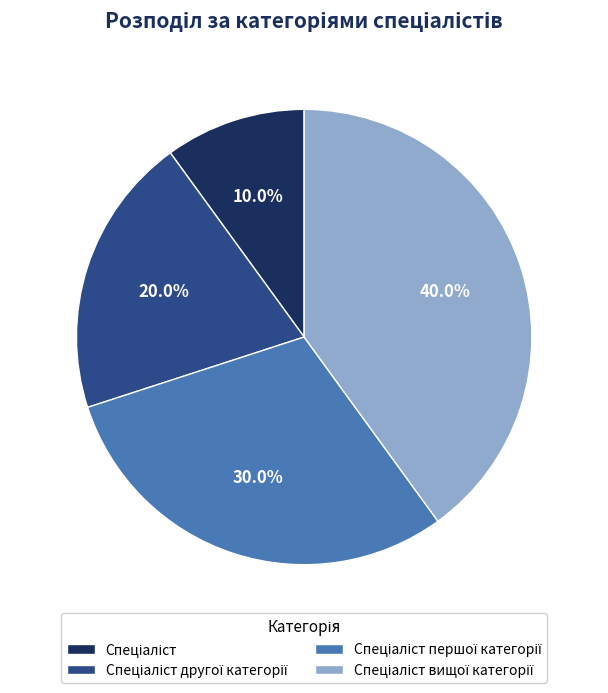

Is there a majority slice in this chart?

No